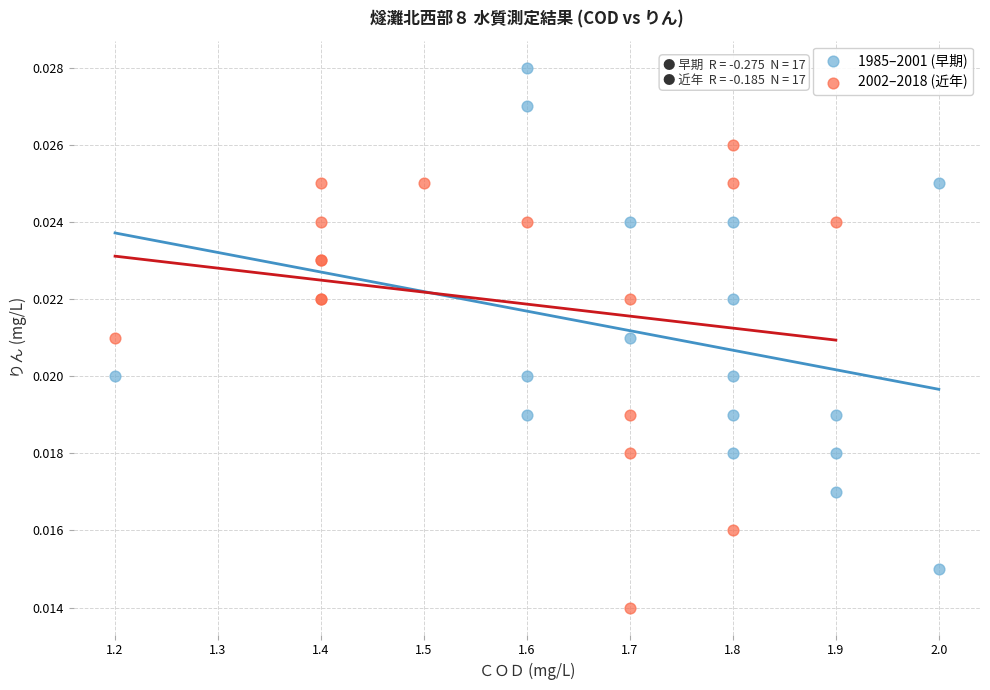

Which series contains the lowest Y value?

2002–2018 (近年)